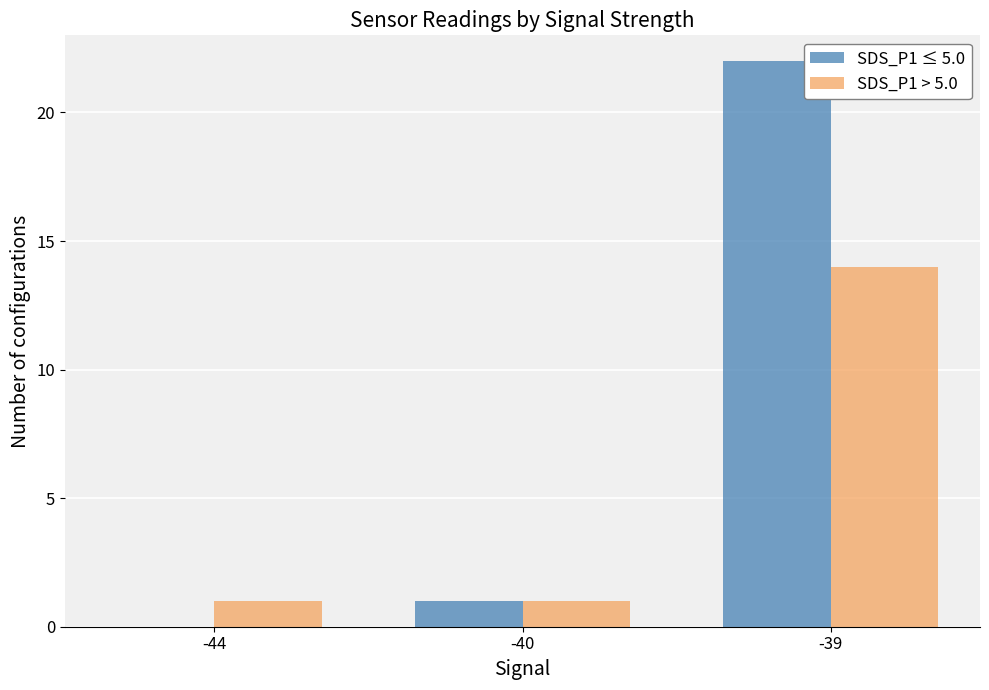

Which series has the widest spread of values?

SDS_P1 ≤ 5.0